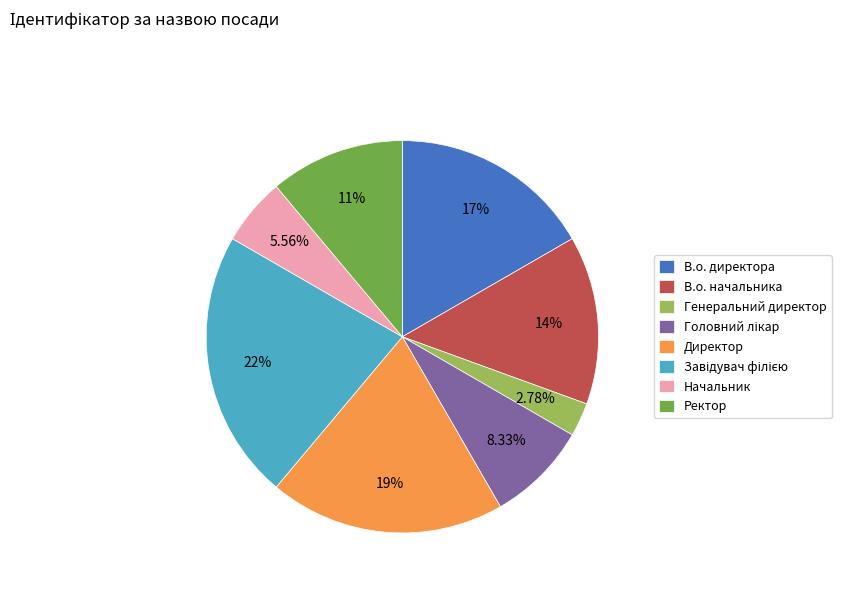

How much of the chart is everything except В.о. директора?

83.3%